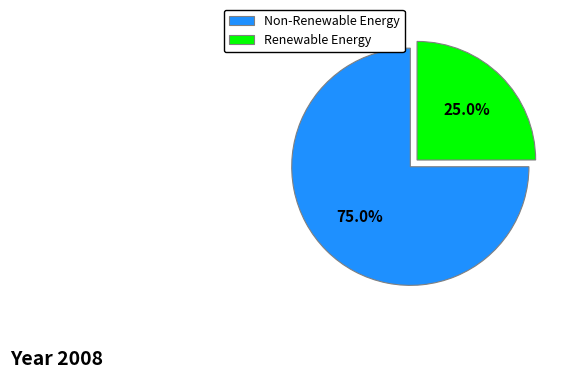

Combined, what portion of the pie is Non-Renewable Energy and Renewable Energy?

100.0%